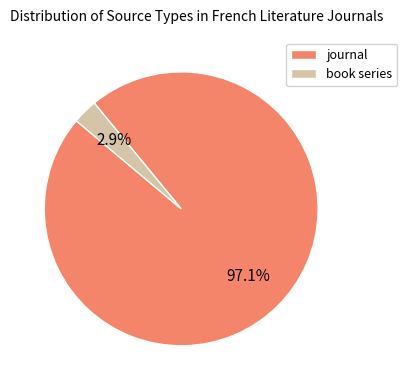

How many slices are in this pie chart?

2